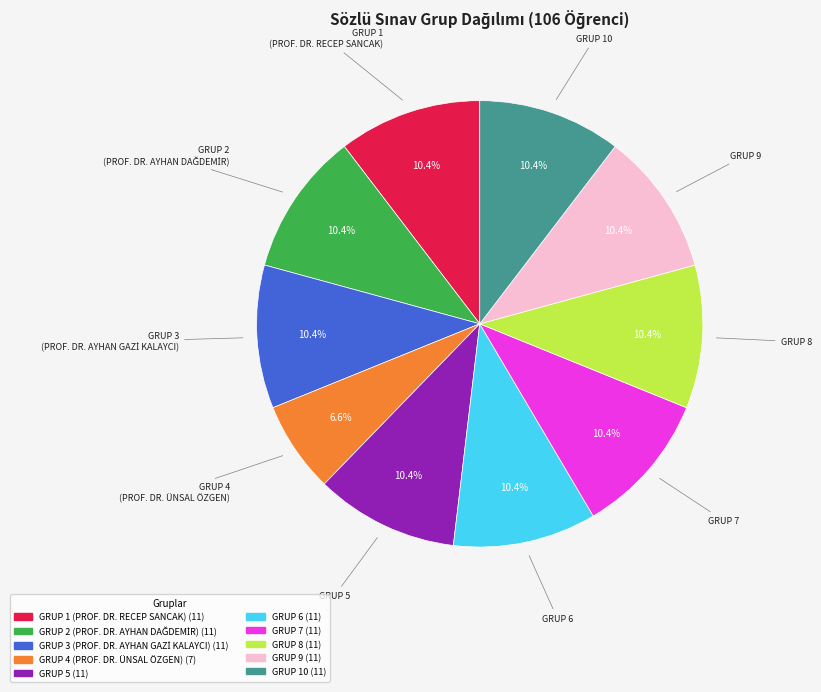

What is the smallest slice in the pie chart?

GRUP 4 (PROF. DR. ÜNSAL ÖZGEN)